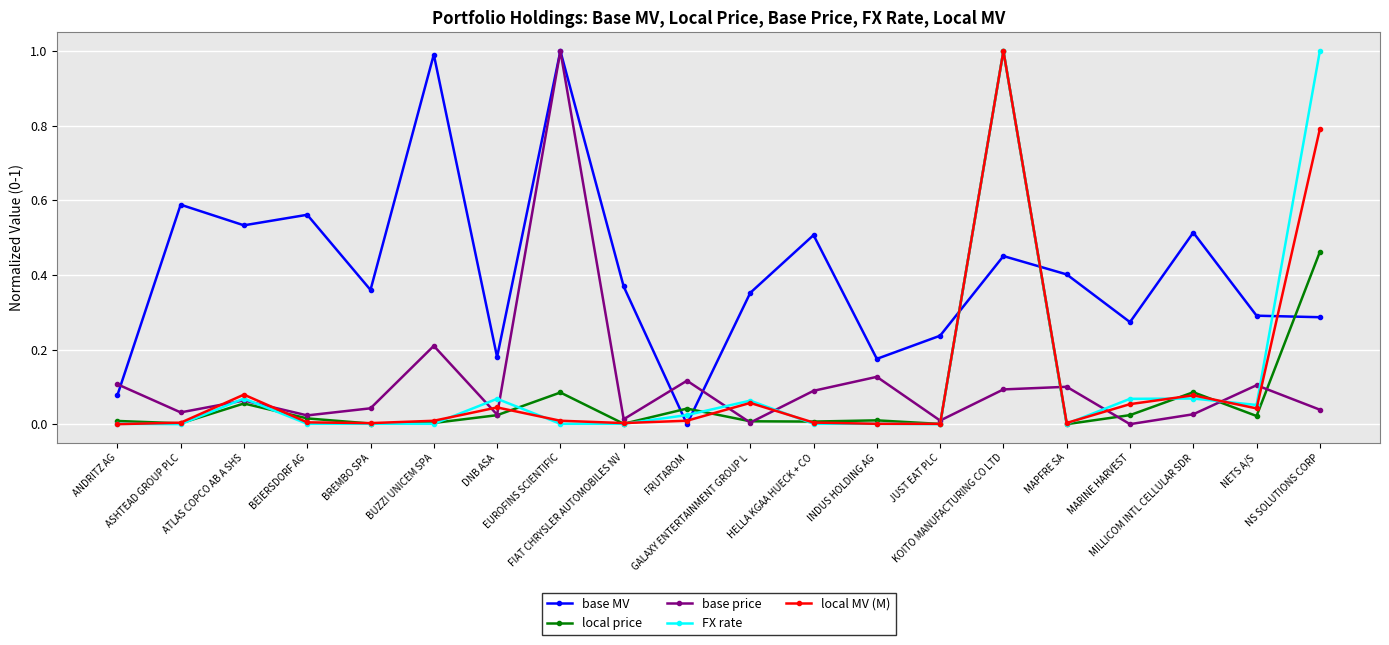

Which series has the largest total across all categories?

base MV